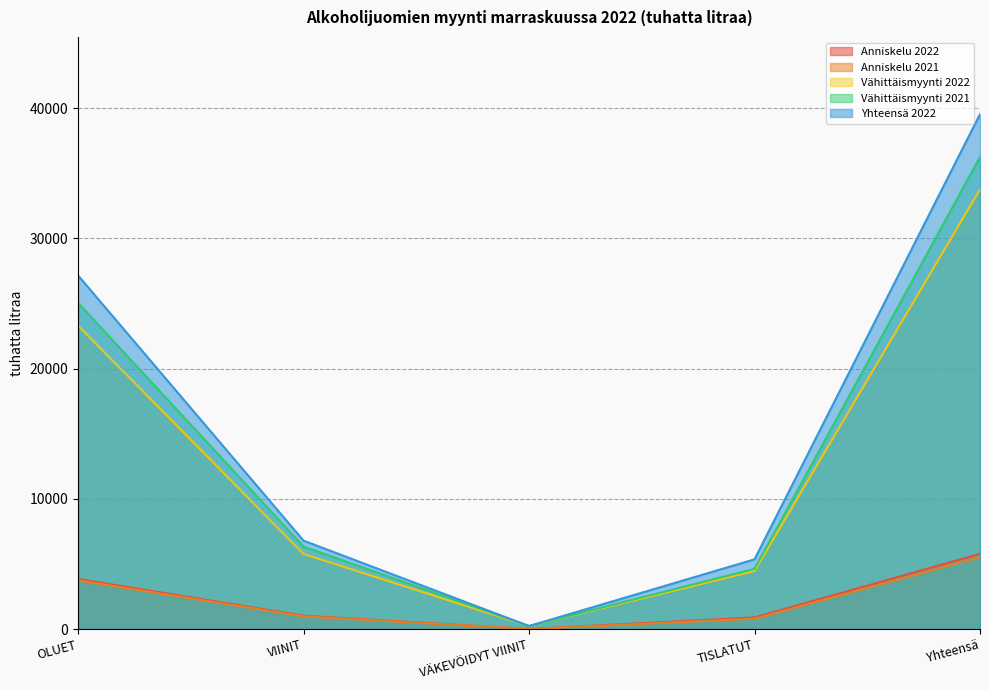

The Yhteensä 2022 series shows 394 at VÄKEVÖIDYT VIINIT. True or false?

False